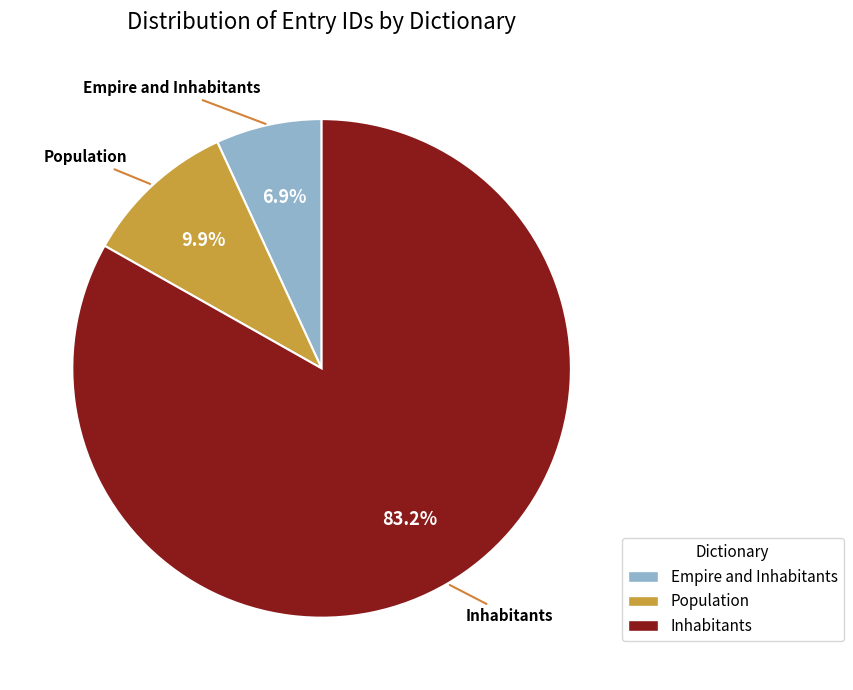

Is there any slice that represents more than half of the pie?

Yes